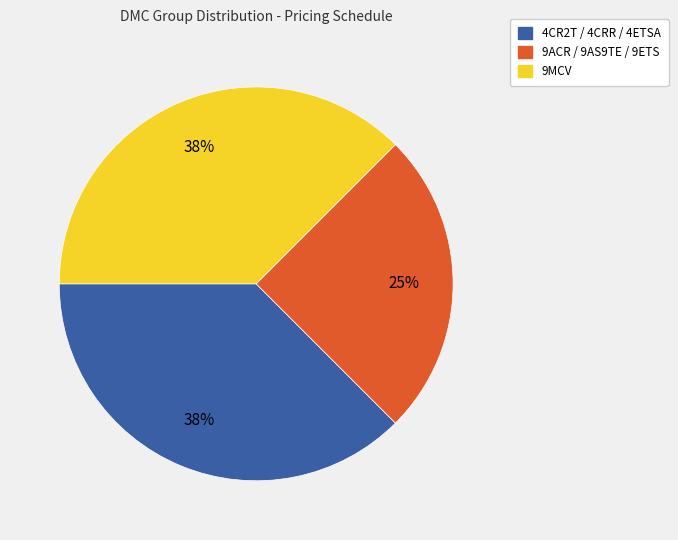

How many segments does this pie chart have?

3